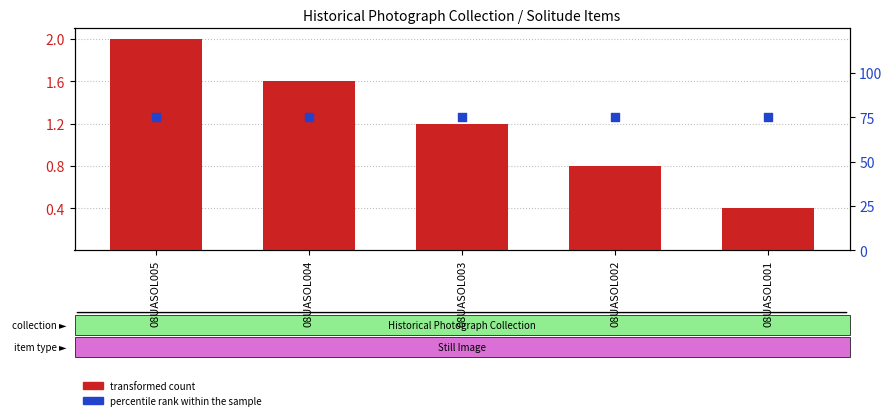

Which series has the widest spread of Y values?

transformed count